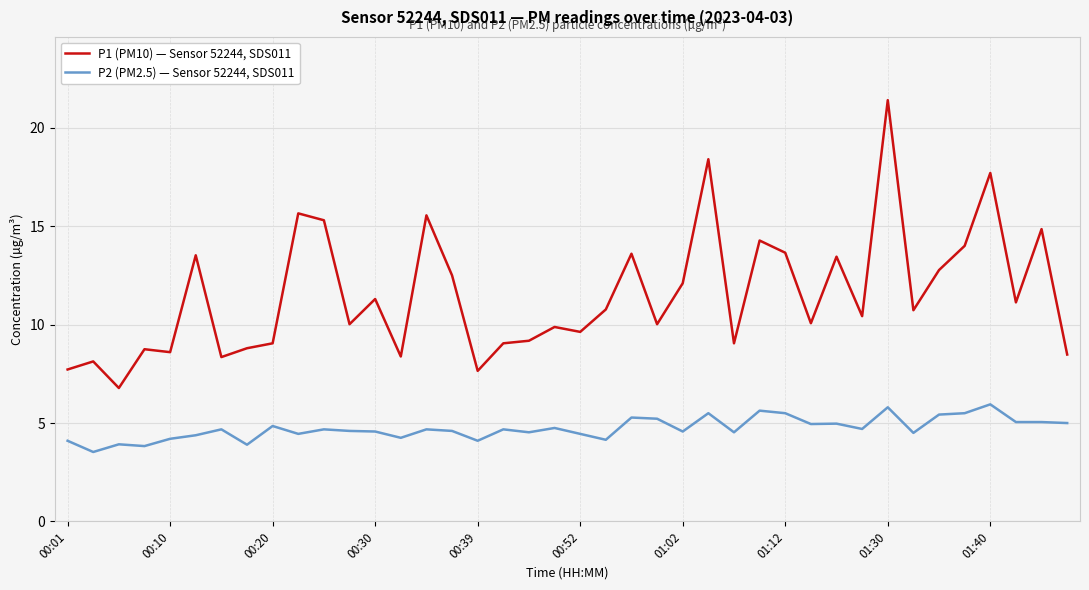

What is the maximum value shown in the chart?

21.4